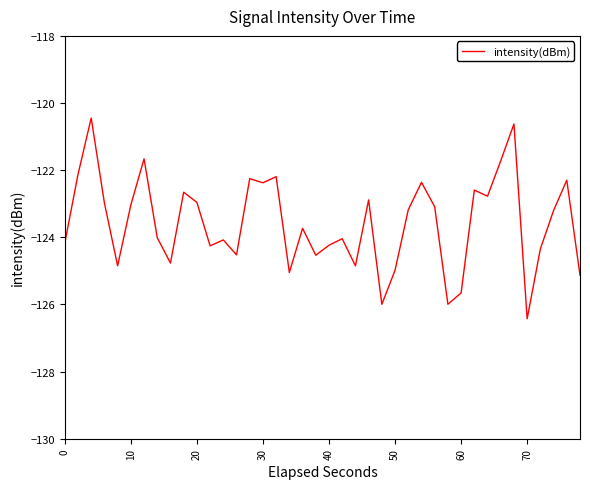

What is the difference between the maximum and minimum values?

6.0